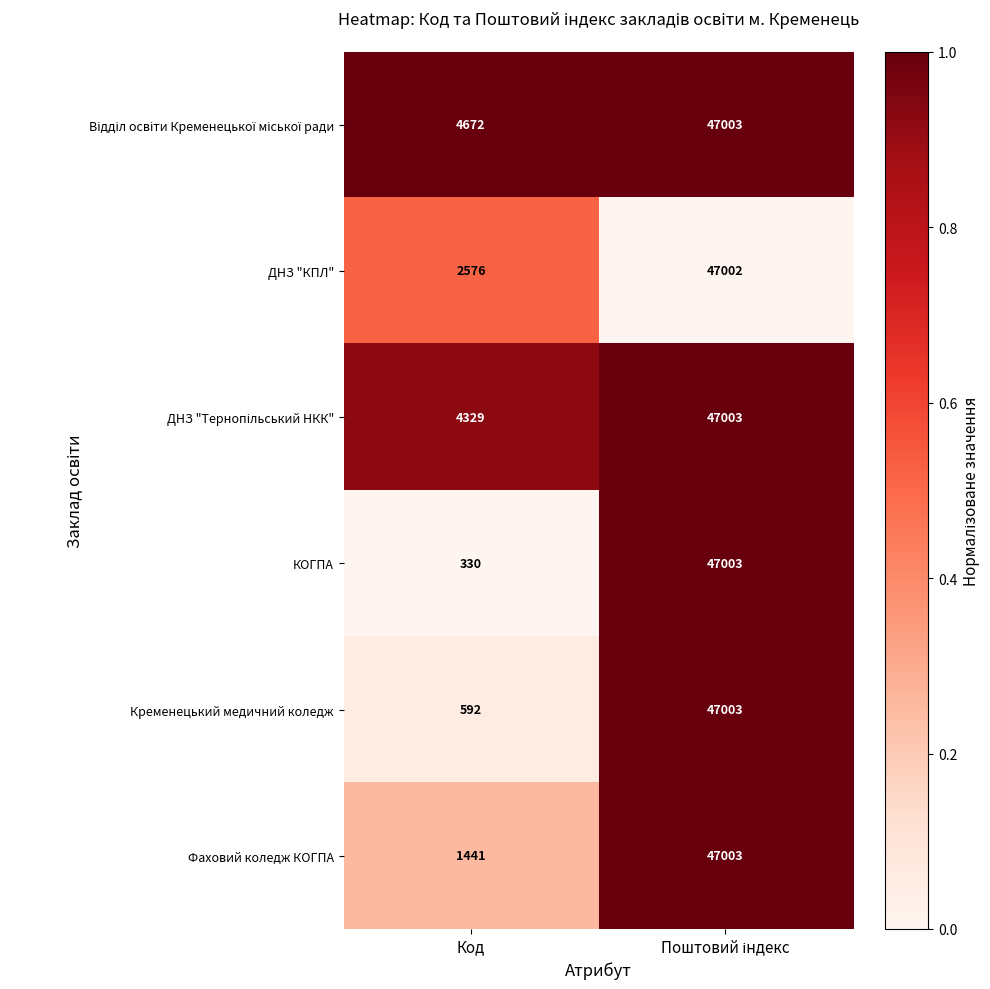

What is the difference between the maximum and minimum values in the КОГПА series?

46673